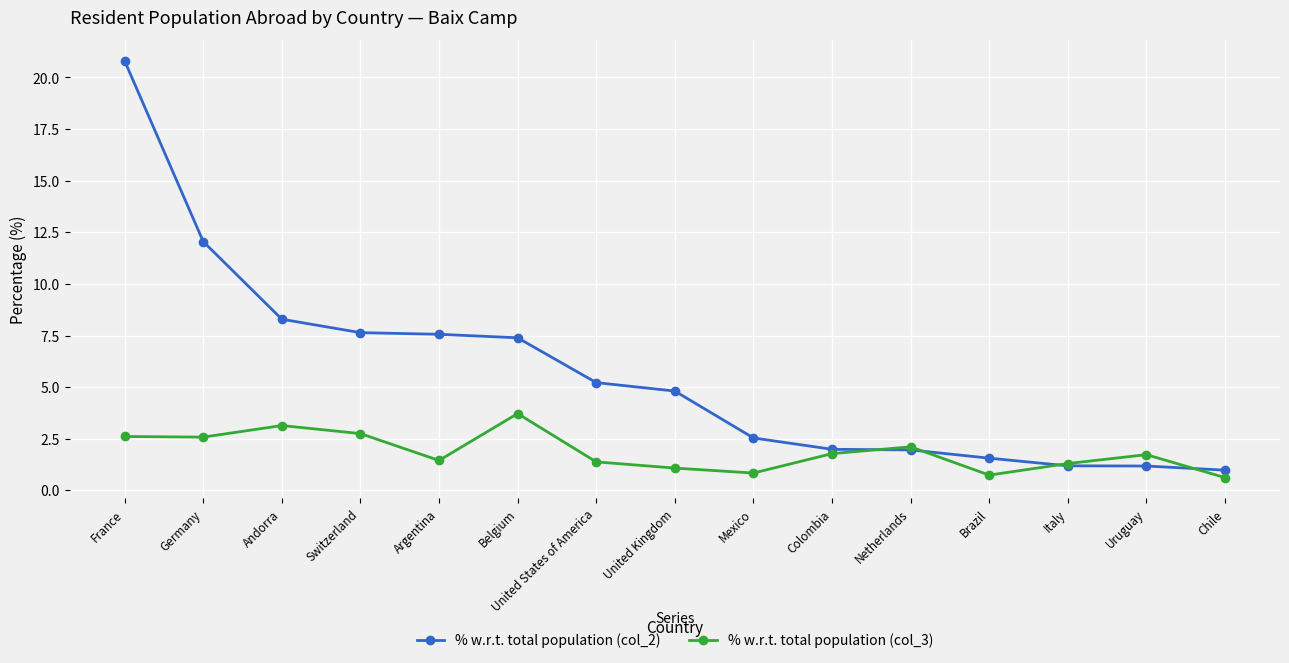

What is the value of the % w.r.t. total population (col_3) point at the 12th from the left?

0.7